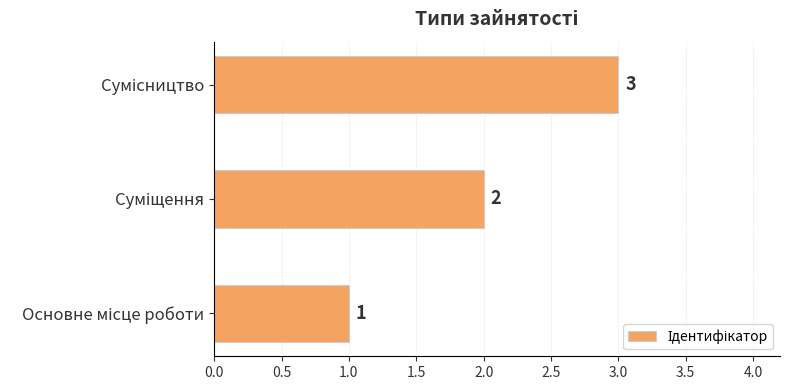

Count the values in the range 1 to 3.

3